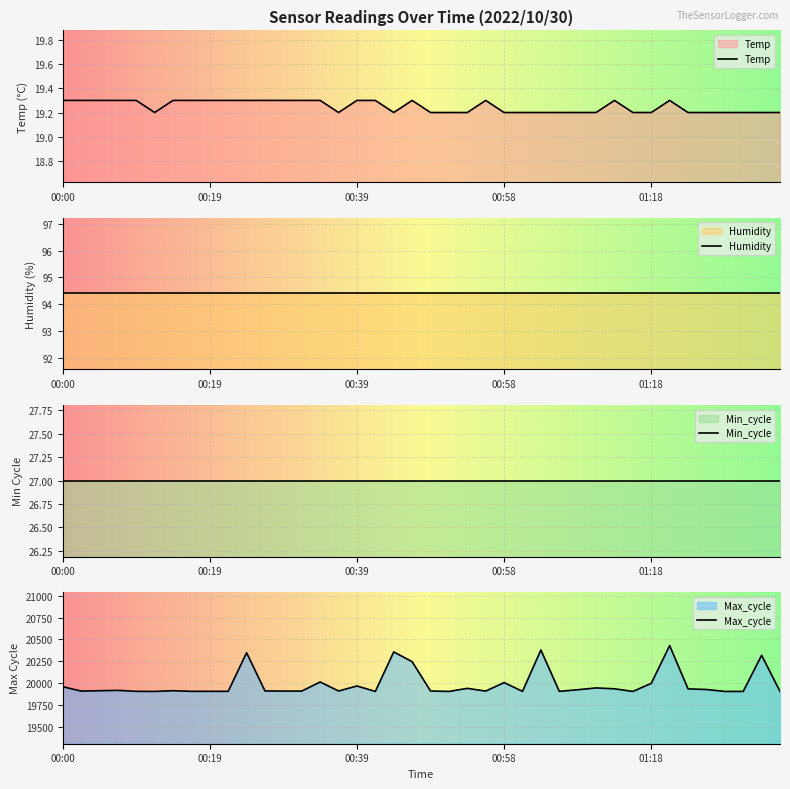

What is the difference between the Max_cycle values at 00:39 and 01:18?

30